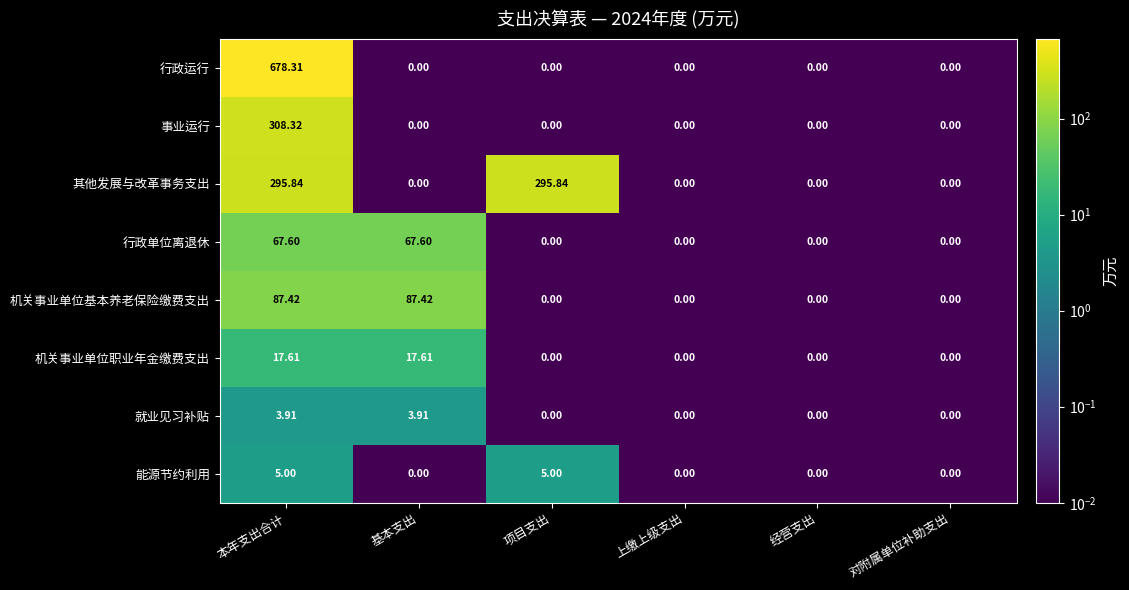

Which series has the largest total across all categories?

行政运行